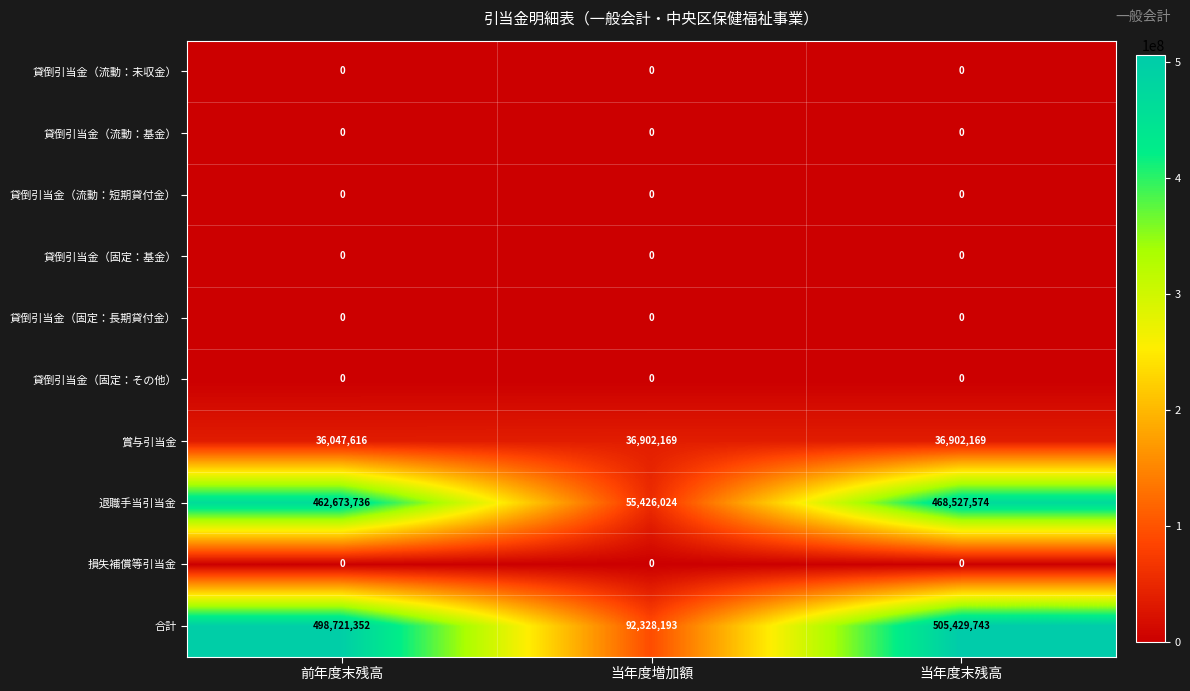

What is the total value across all series at 当年度増加額?

184656386